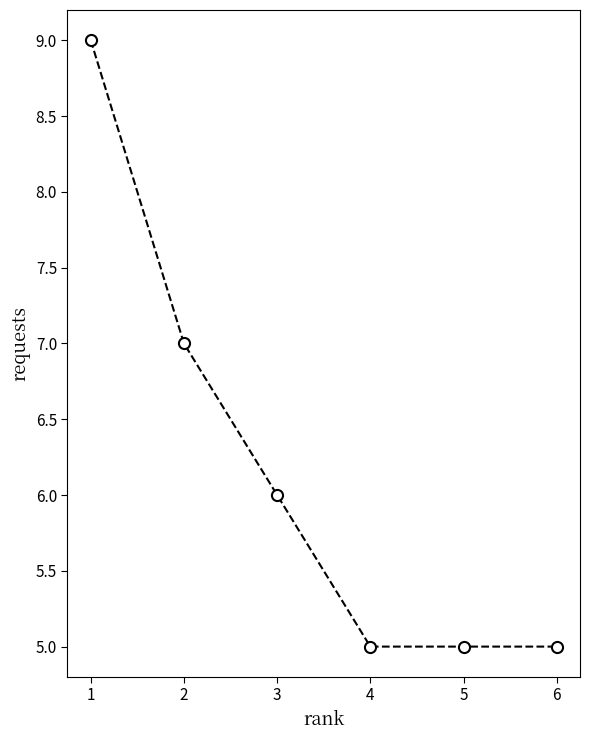

What is the sum of the values at 1 and 5?

14